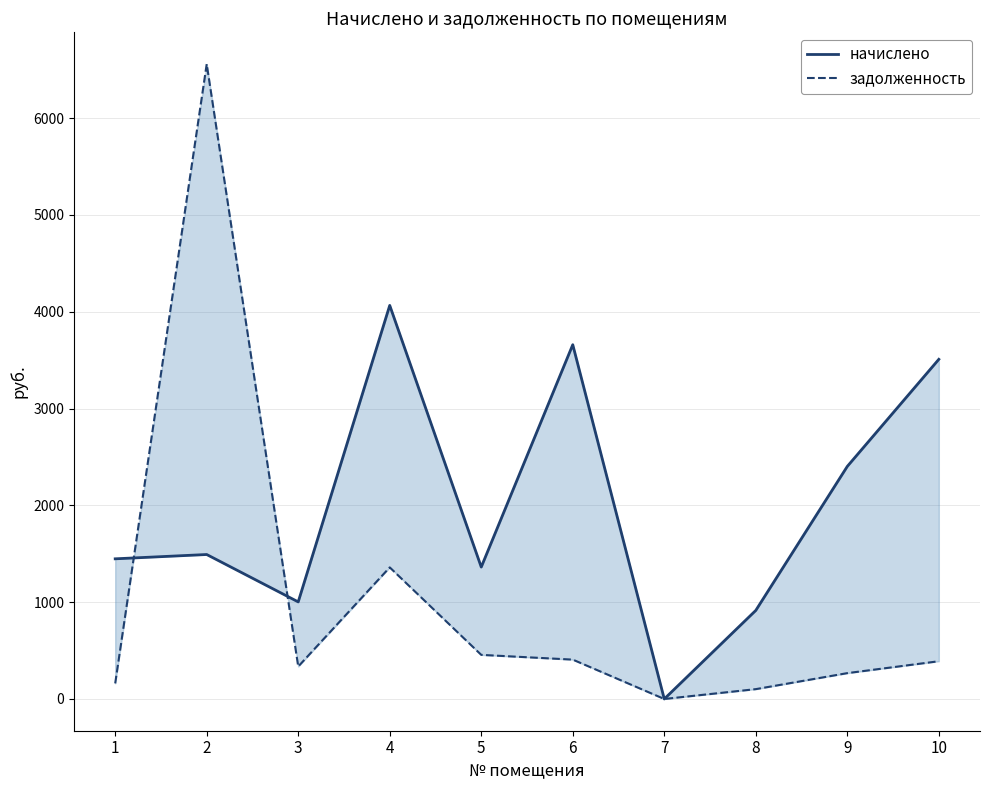

How many intersections are there between начислено and задолженность?

2